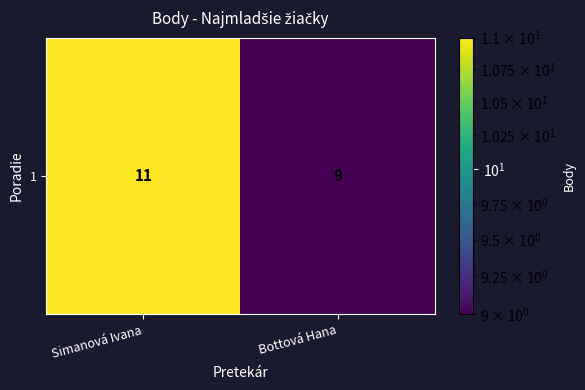

What is the minimum value shown in the chart?

9